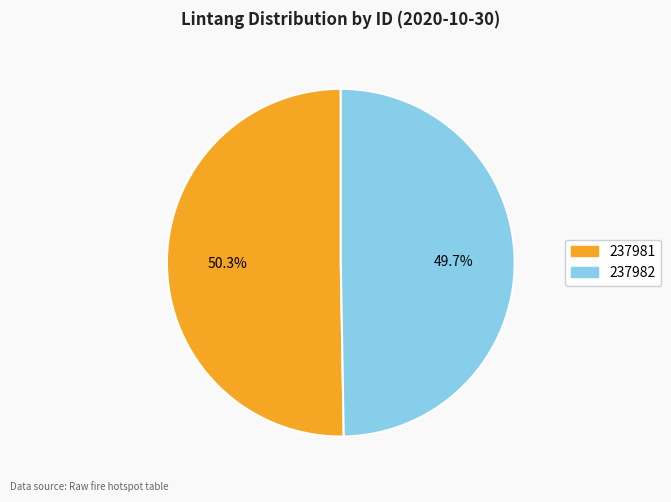

To the nearest percent, what is the difference between the largest and smallest slice percentages?

1%